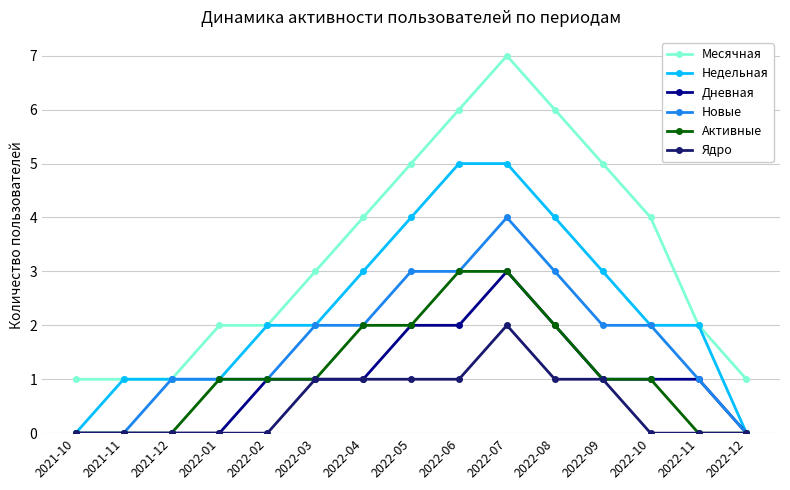

How many lines are shown in the chart?

6